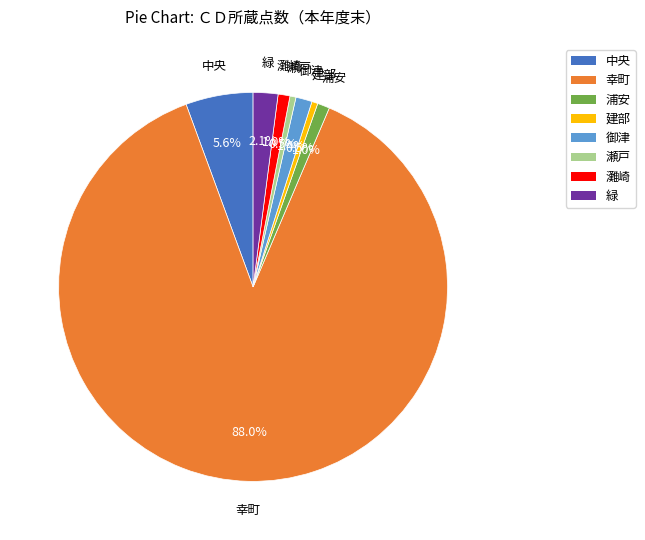

Is it true that 灘崎 is 8% of the pie?

False